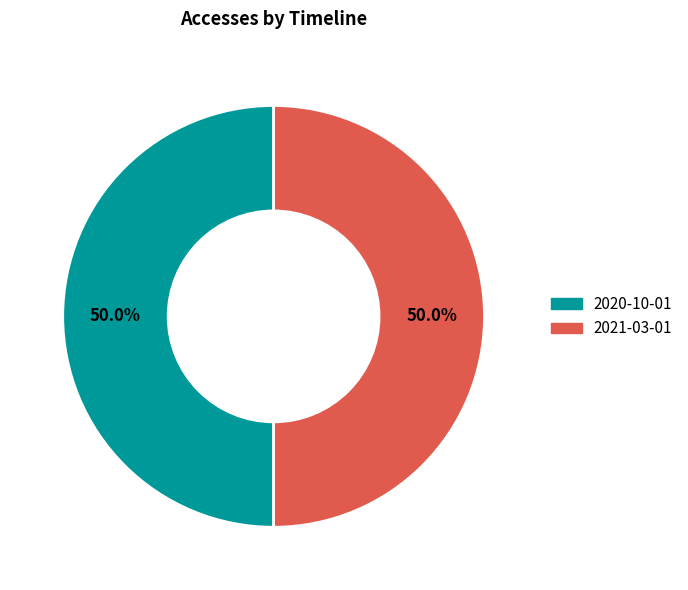

What percentage do 2020-10-01 and 2021-03-01 together represent?

100.0%